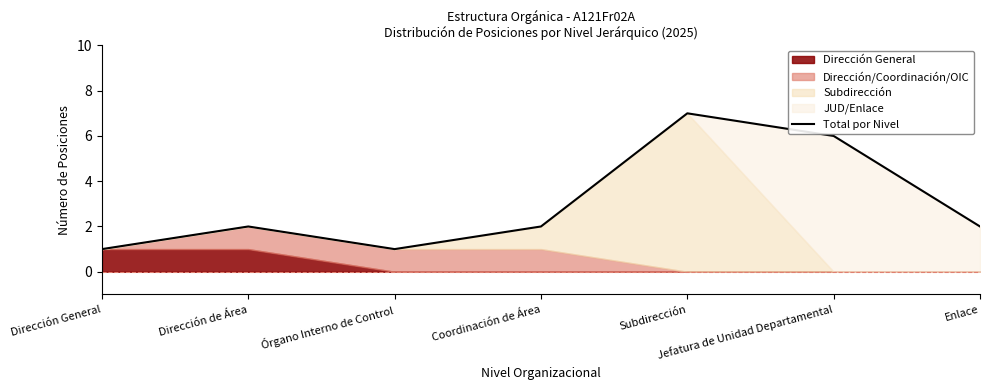

Which has a higher value, Dirección de Área or Enlace?

Dirección de Área